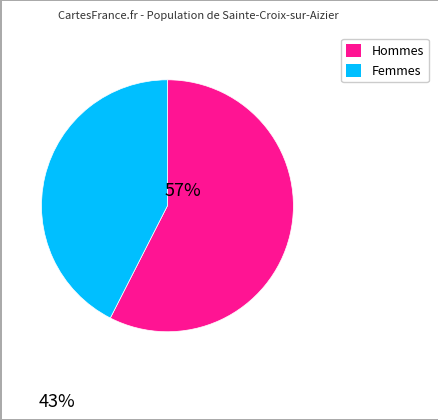

Is there any slice that represents more than half of the pie?

Yes